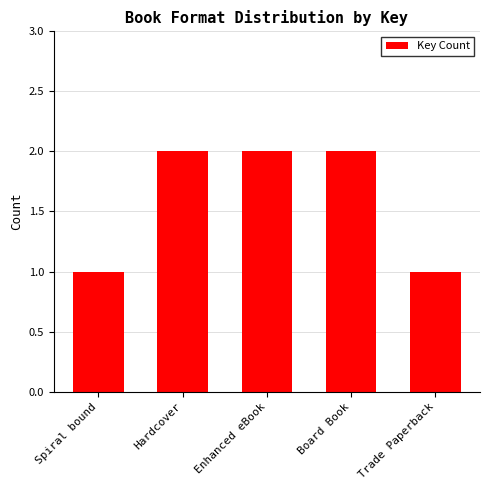

The chart shows a value of 2 at Enhanced eBook. True or false?

True